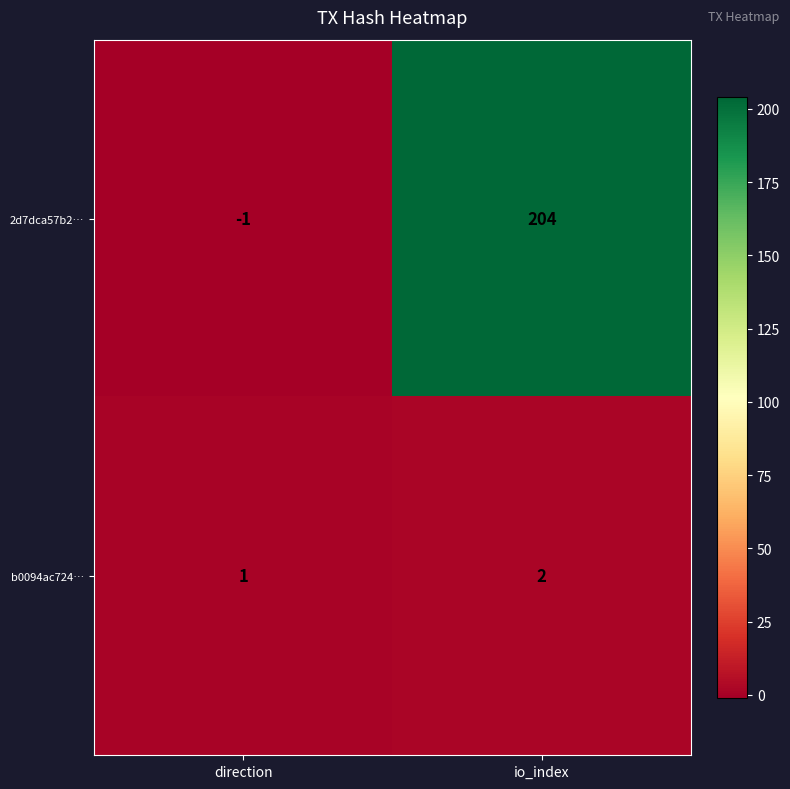

Count the number of categories in the chart.

2